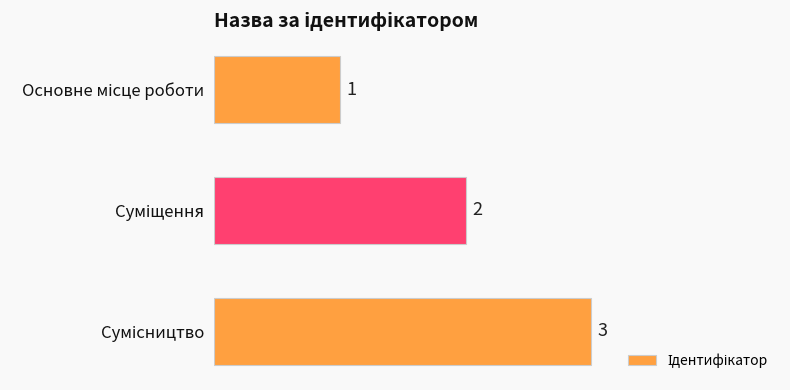

What is the value of the 1st bar from the top?

1